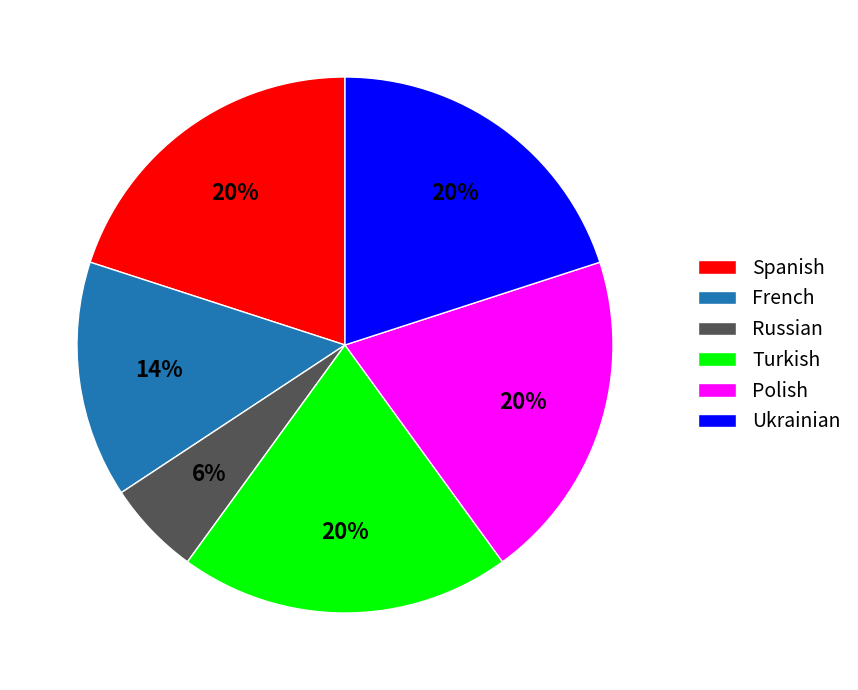

Is it true that Ukrainian is 13% of the pie?

False